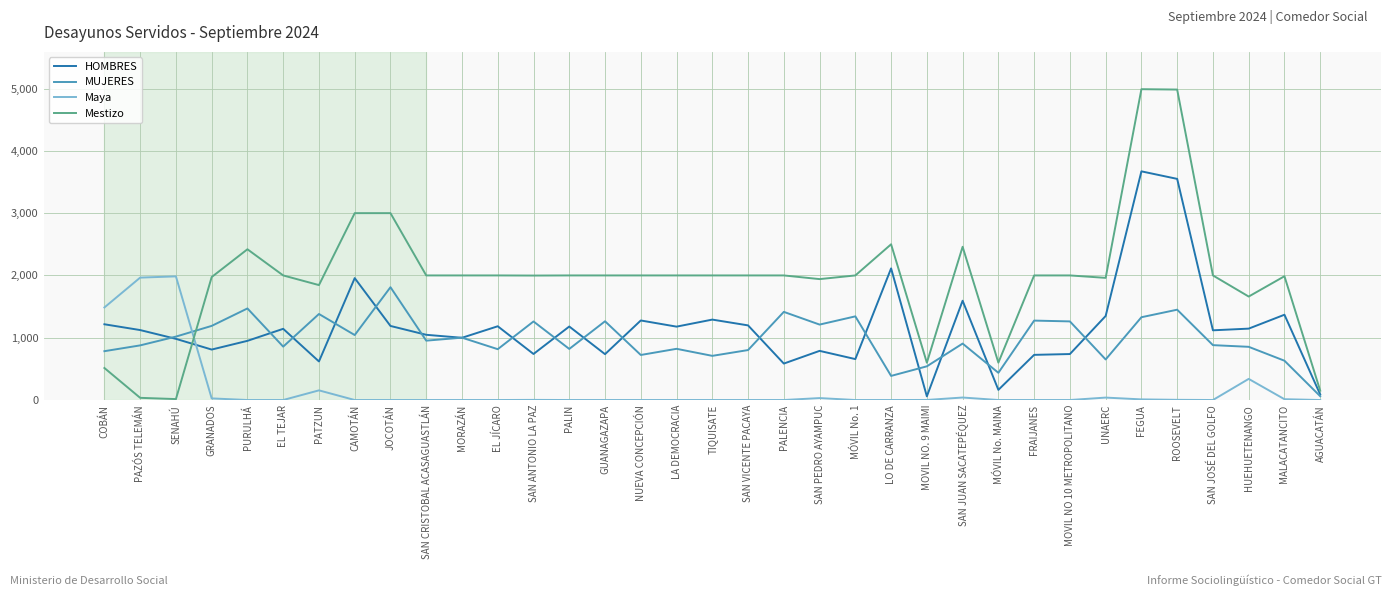

True or false: Maya and Mestizo intersect in this chart.

True